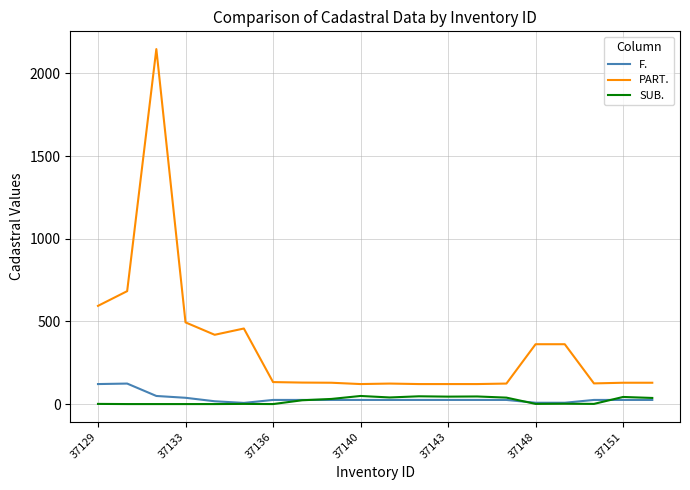

At how many categories does at least one series exceed 1888?

1